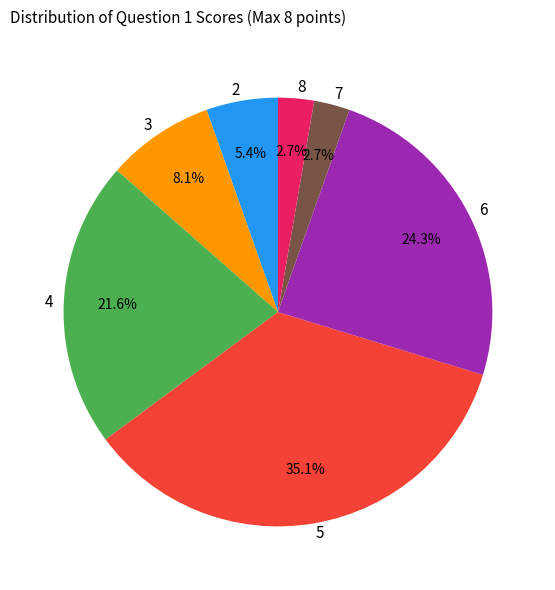

To the nearest percent, what is the combined percentage of 3 and 8?

11%